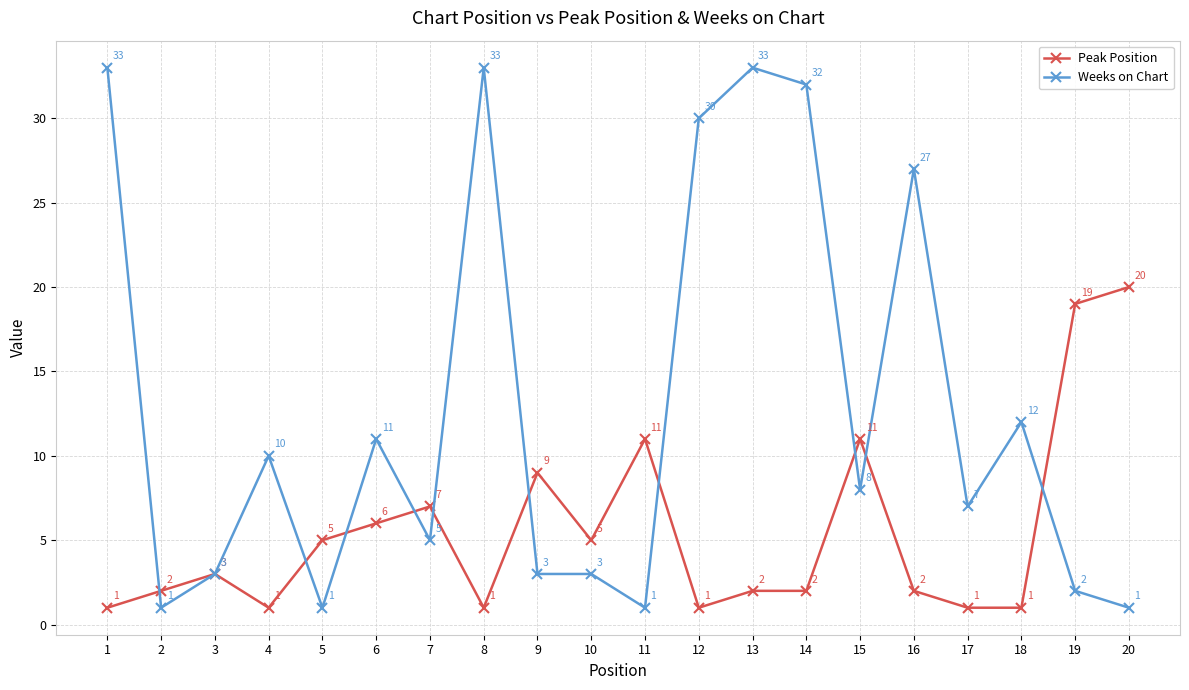

Which series has the largest total across all categories?

Weeks on Chart